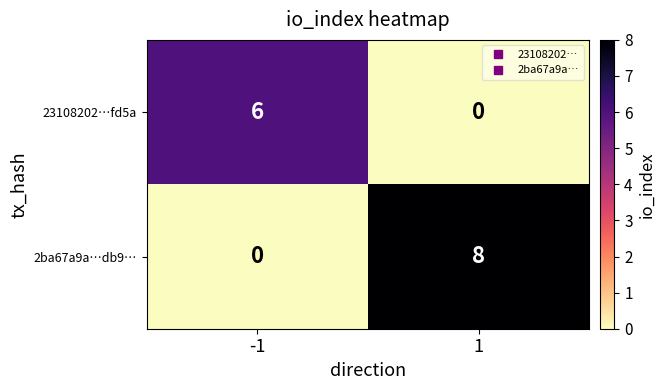

At how many categories does at least one series exceed 5?

2